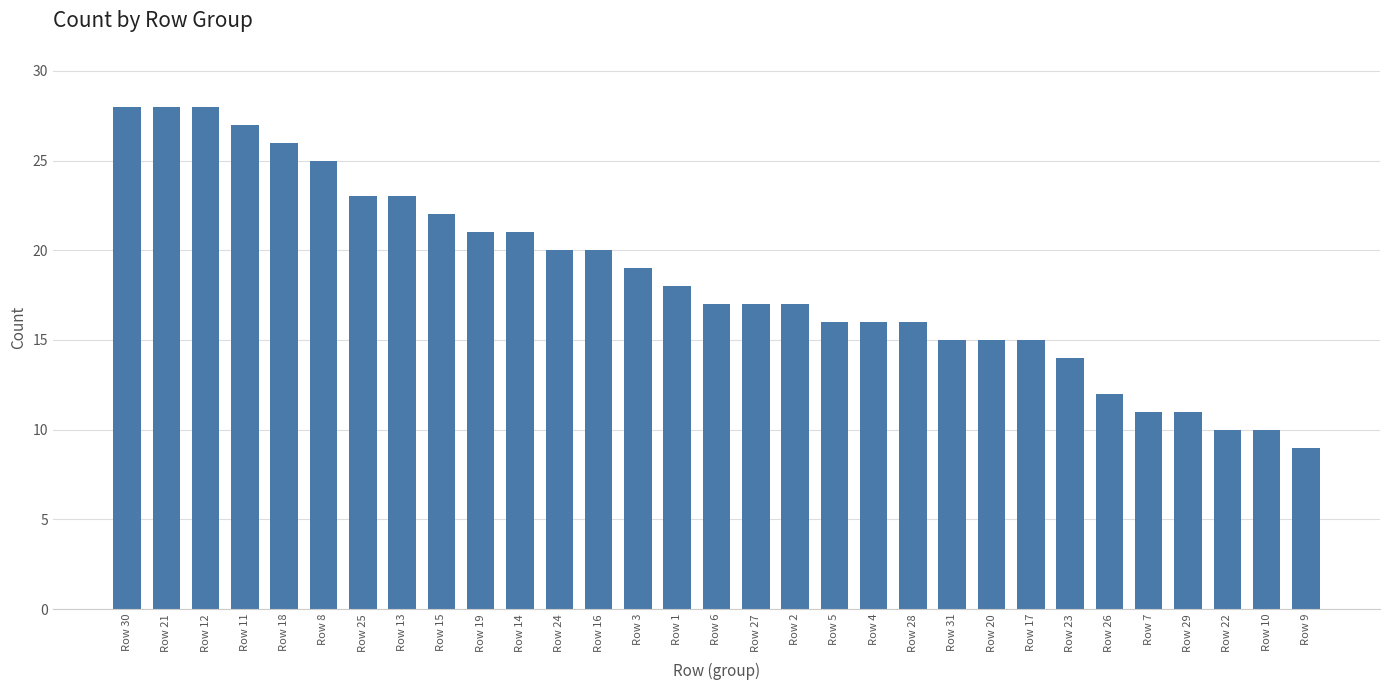

Between Row 14 and Row 31, which is larger?

Row 14